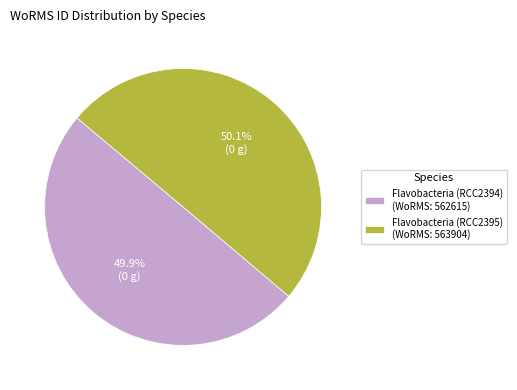

True or false: Flavobacteria (RCC2394) accounts for 58% of the total.

False